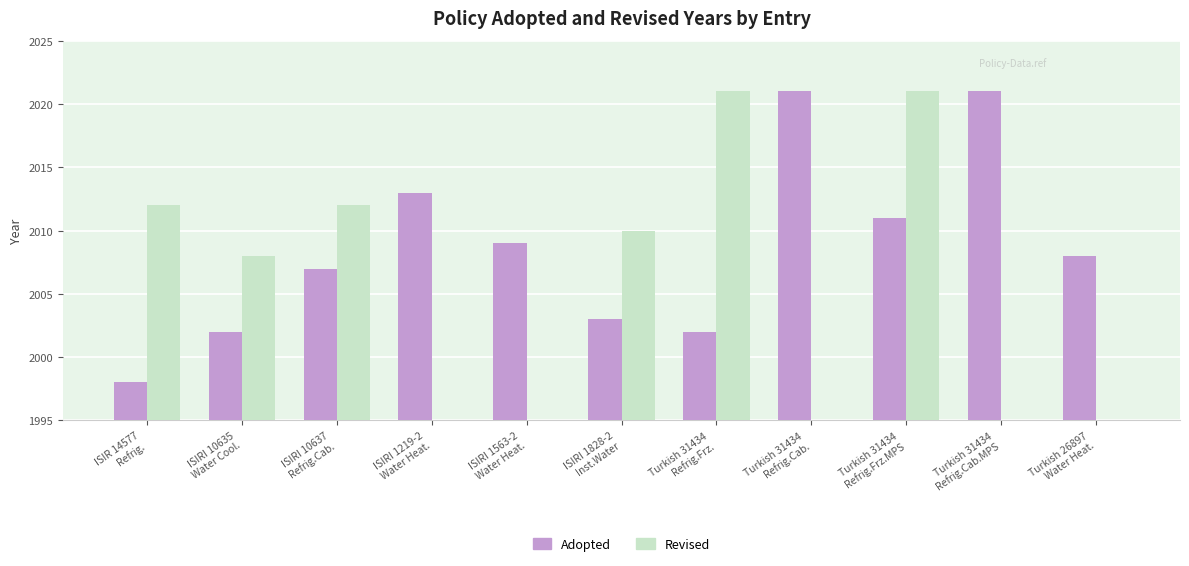

True or false: Revised has a value of 2012 at ISIR 14577
Refrig..

True